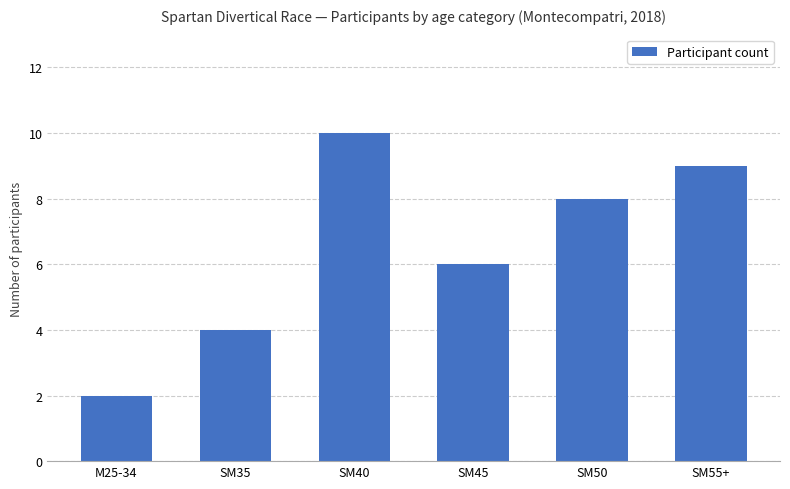

Where is the data nearest to the value 6?

SM45